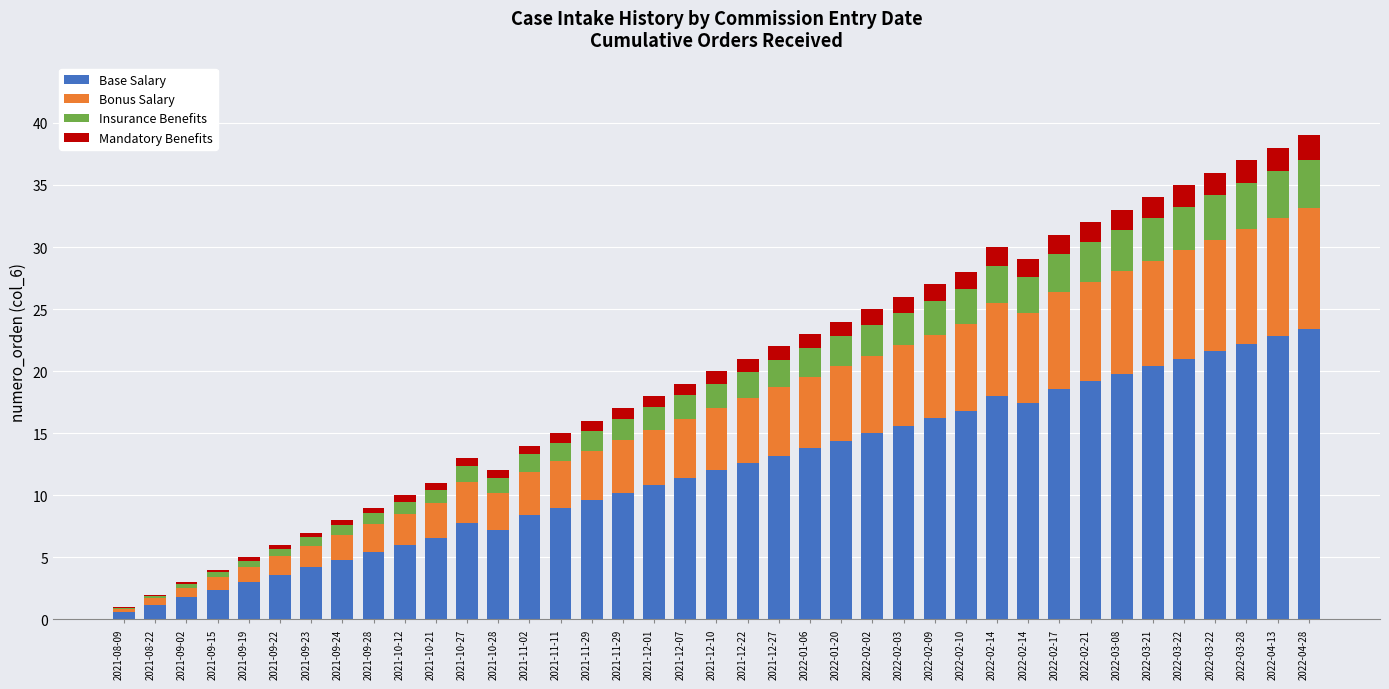

What are all the series names shown in the legend?

Base Salary, Bonus Salary, Insurance Benefits, Mandatory Benefits